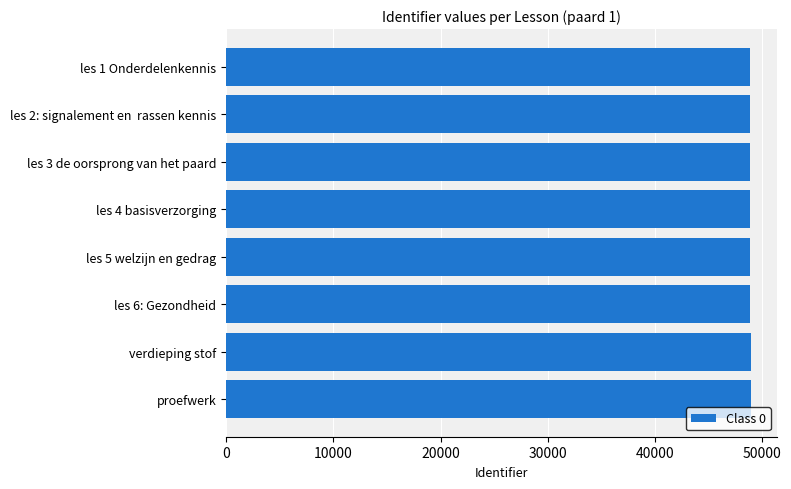

What is the sum of the values at les 2: signalement en  rassen kennis and verdieping stof?

97761